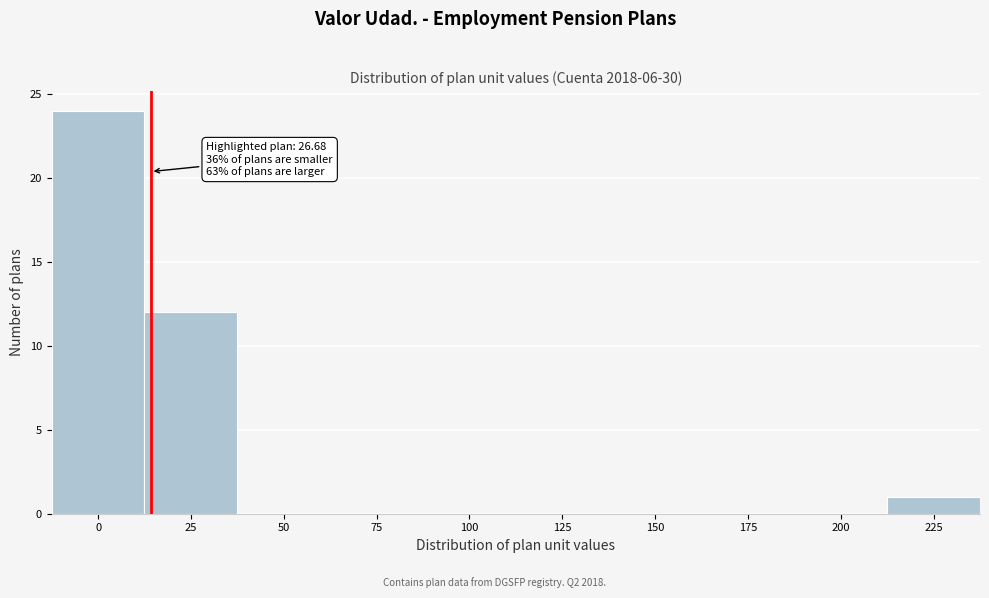

Reading right to left, what are all the values shown in this chart?

225=1	200=0	175=0	150=0	125=0	100=0	75=0	50=0	25=12	0=24